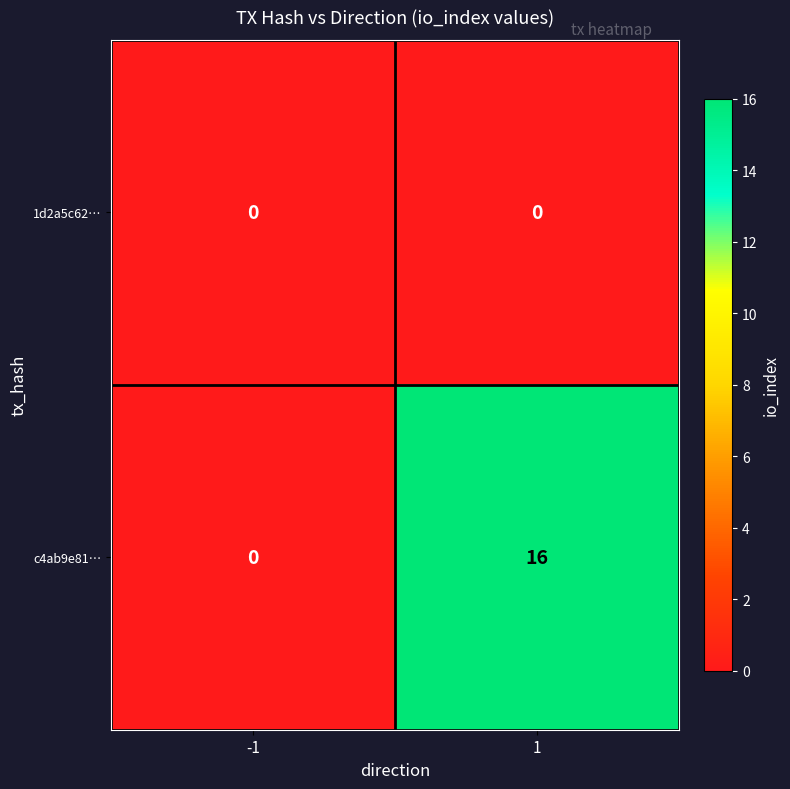

Which series has the widest spread of values?

c4ab9e81…